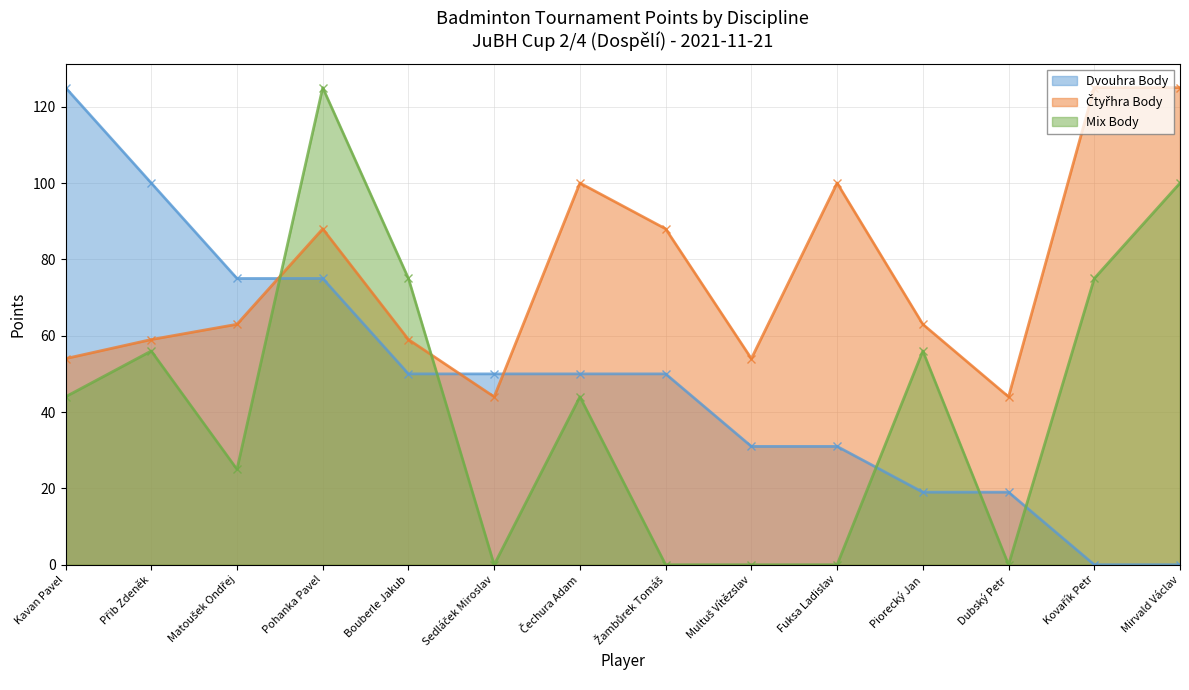

Which series has the largest total across all categories?

Čtyřhra Body